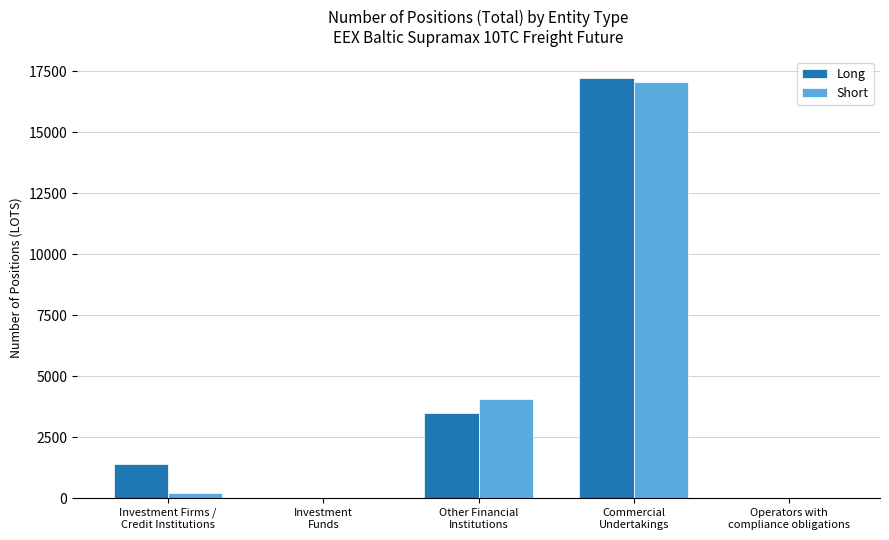

What is the maximum value for Short?

17052.3